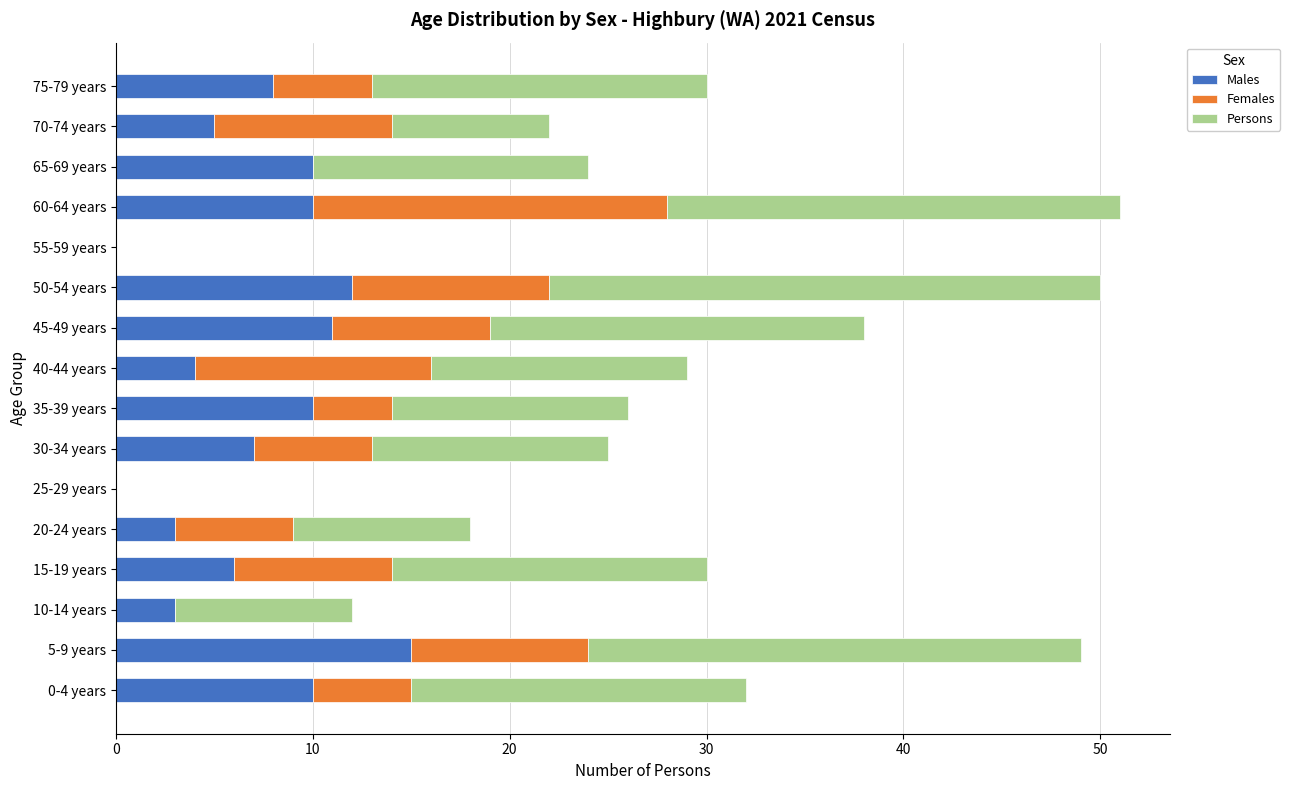

What is the total value across all series at 75-79 years?

30